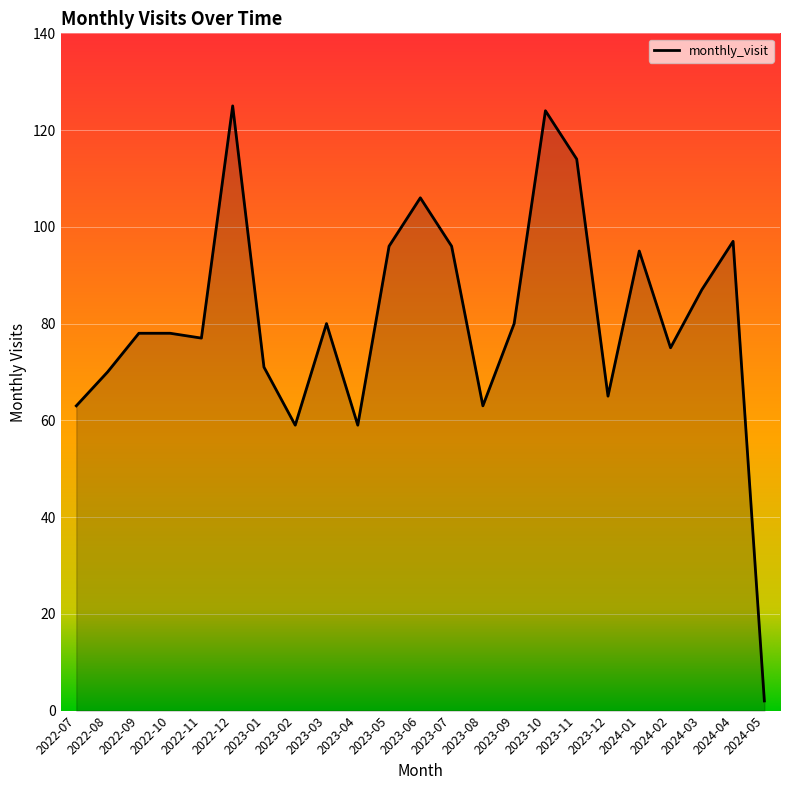

Read the value at 2022-09, to the nearest 5.

80